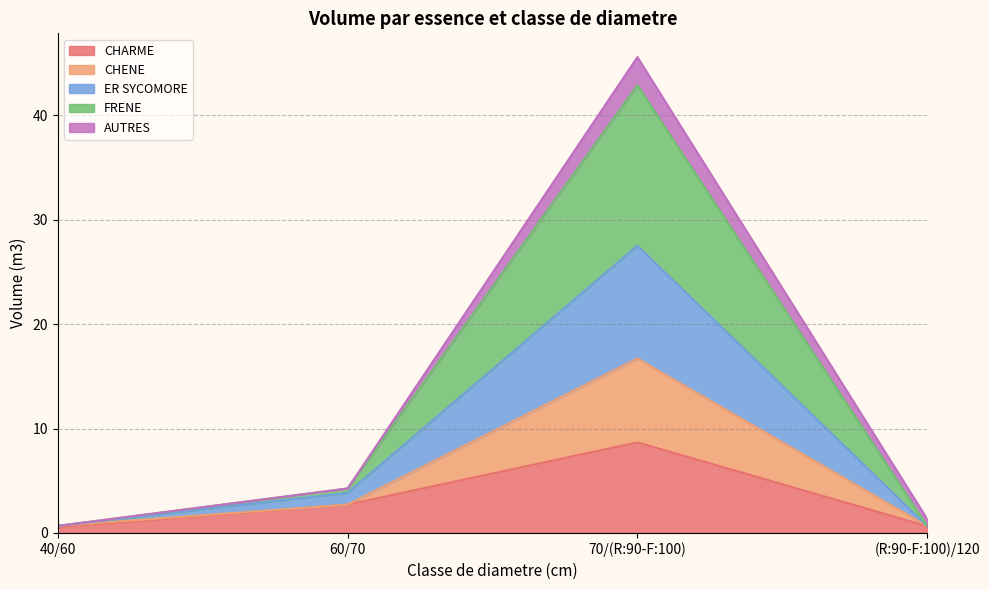

In CHARME, how many points are higher than both neighbors (excluding endpoints)?

1